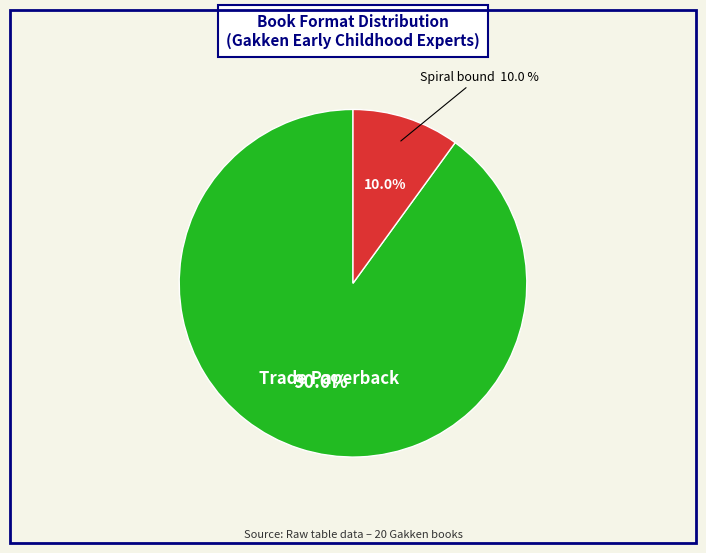

Does Spiral bound account for over 50% of the chart?

No